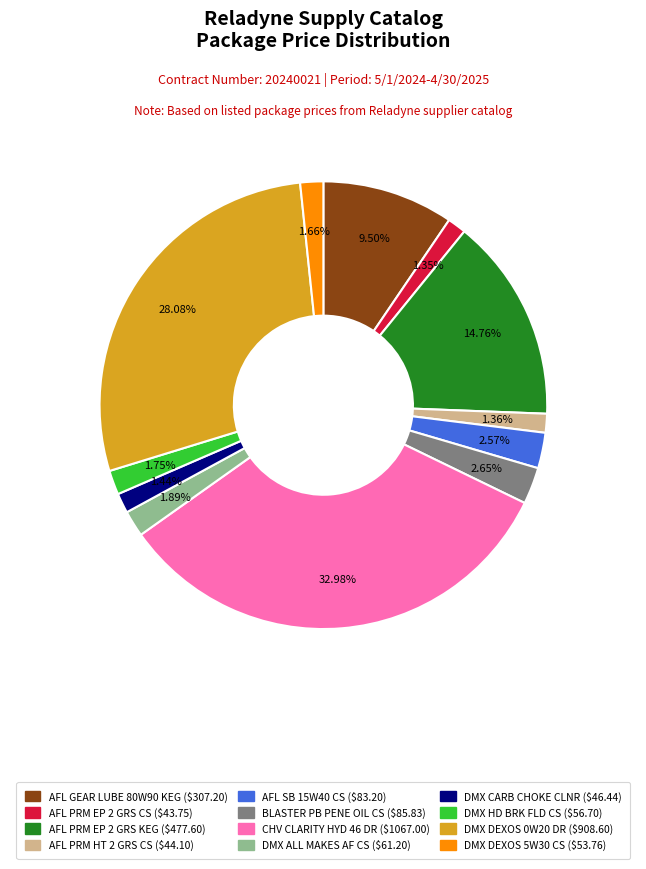

Which slice is the largest?

CHV CLARITY HYD 46 DR ($1067.00)